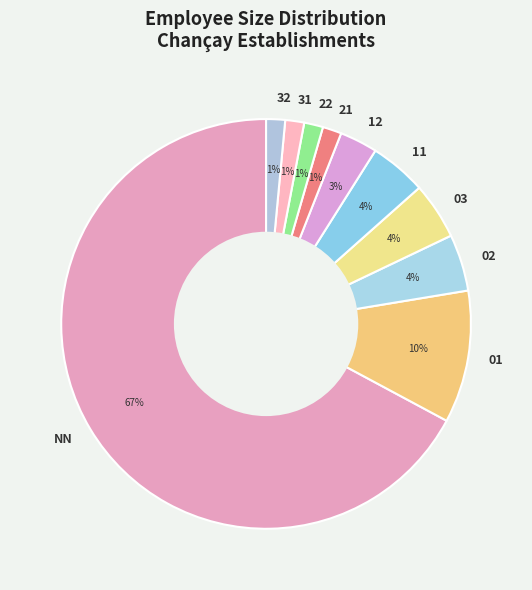

True or false: 31 accounts for 11% of the total.

False